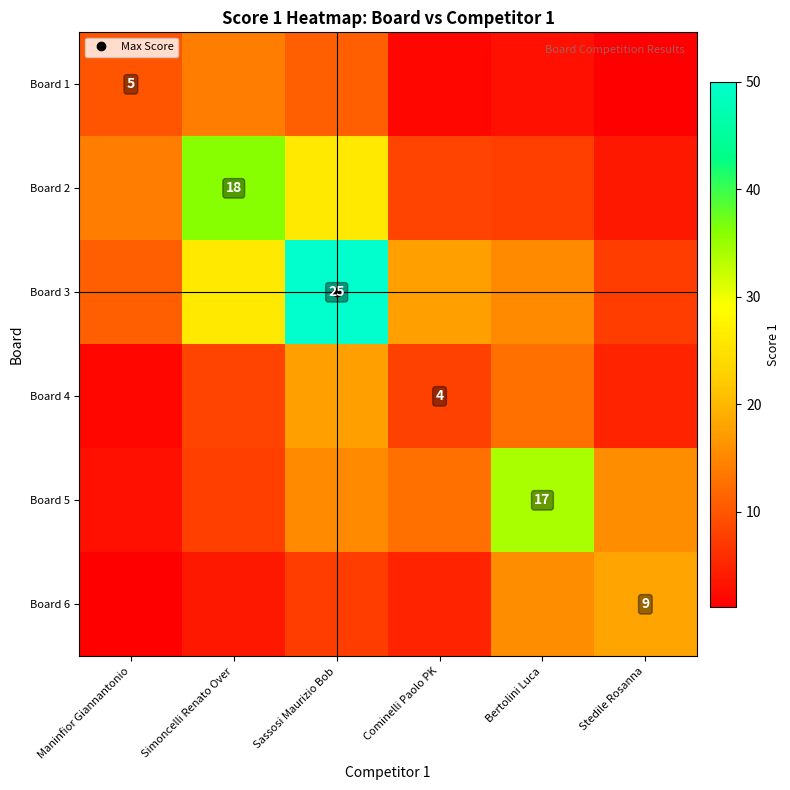

At which label does Board 2 reach its minimum?

Stedile Rosanna